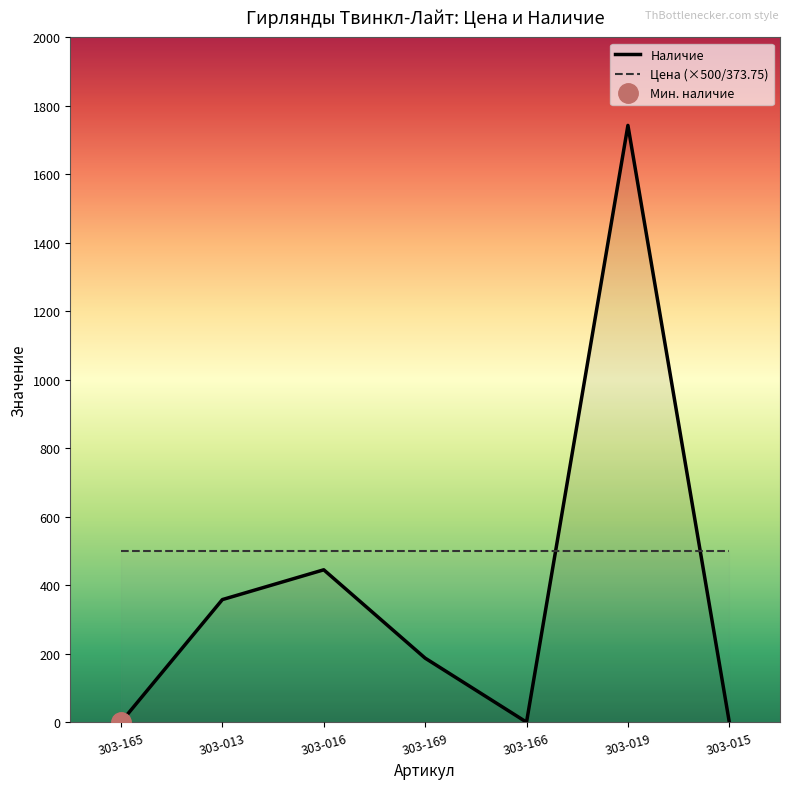

At which label is the value closest to 871?

303-016